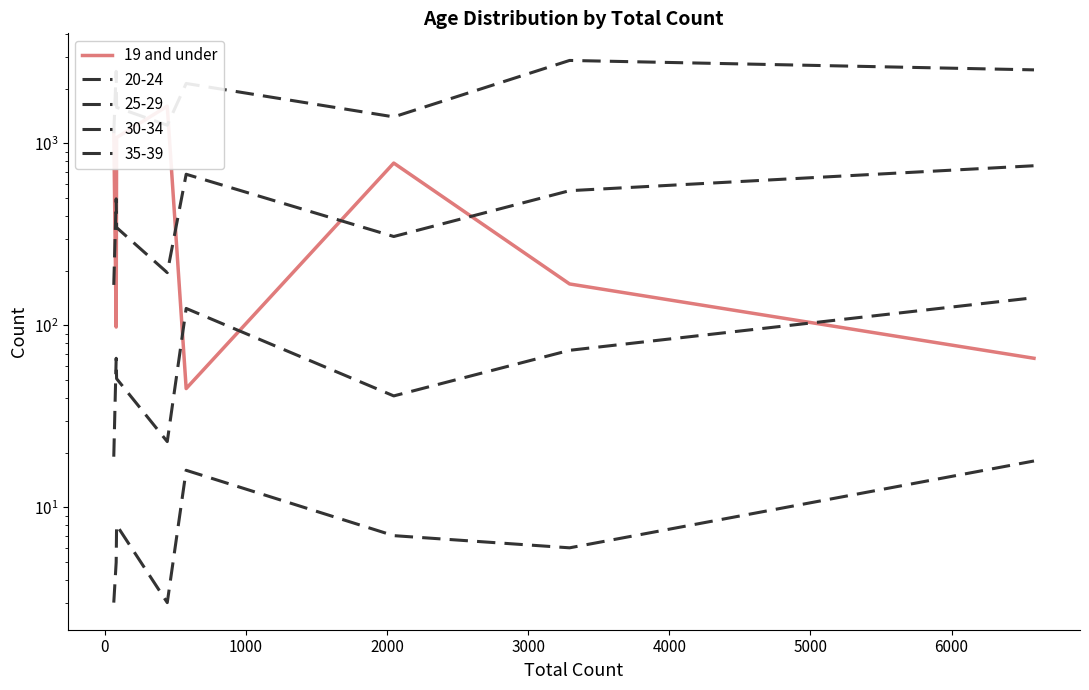

What is the difference between the second highest and minimum values?

1138